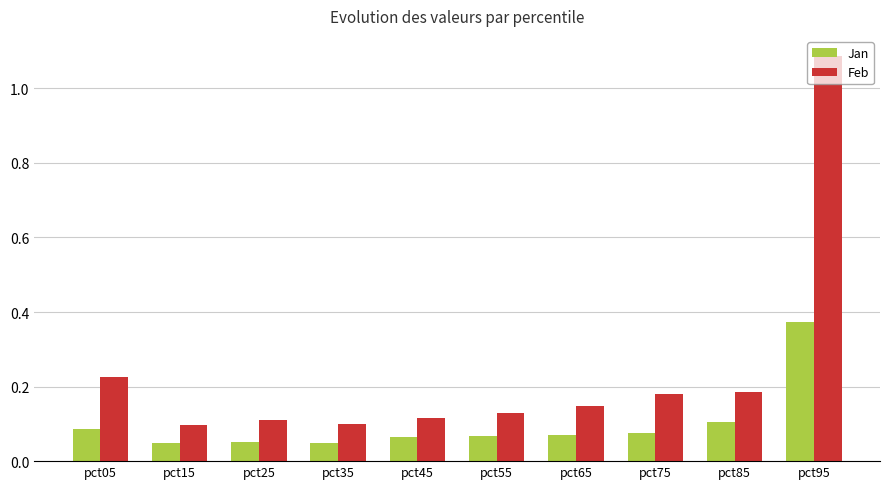

The Jan series shows 0.1 at pct95. True or false?

False